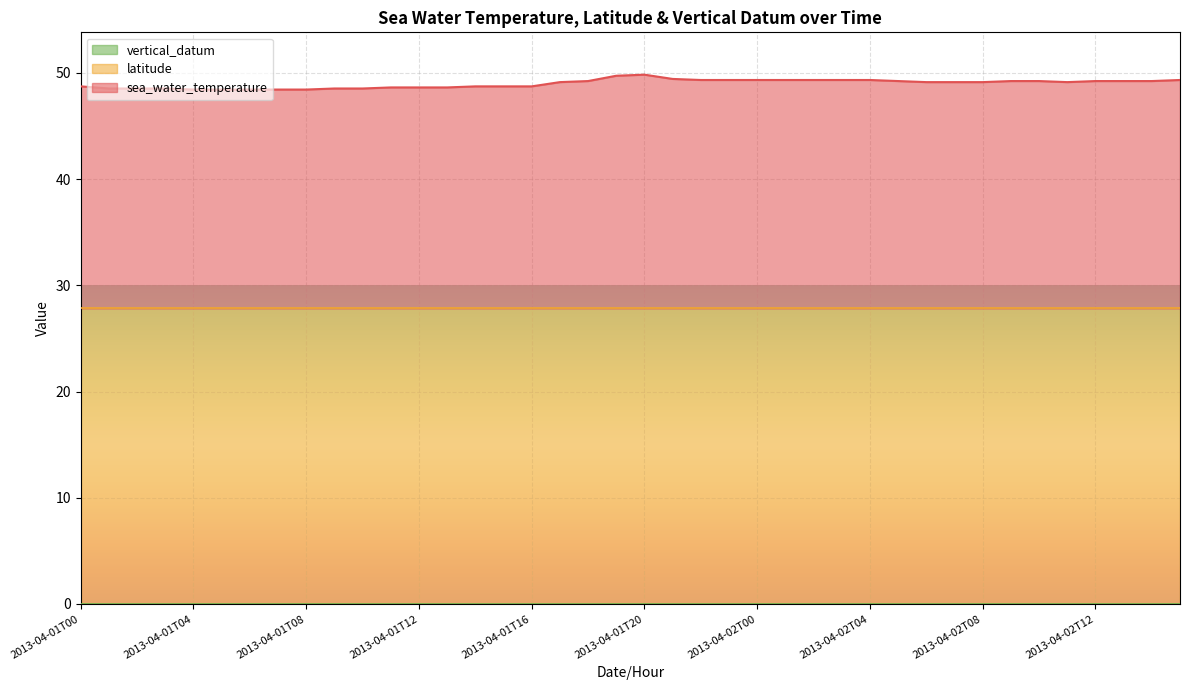

True or false: vertical_datum has more than 0 interior local peaks.

False